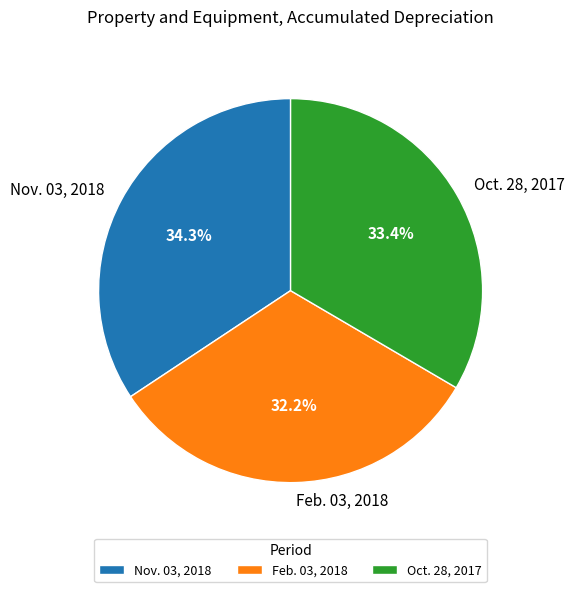

Is it true that Nov. 03, 2018 is 34% of the pie?

True